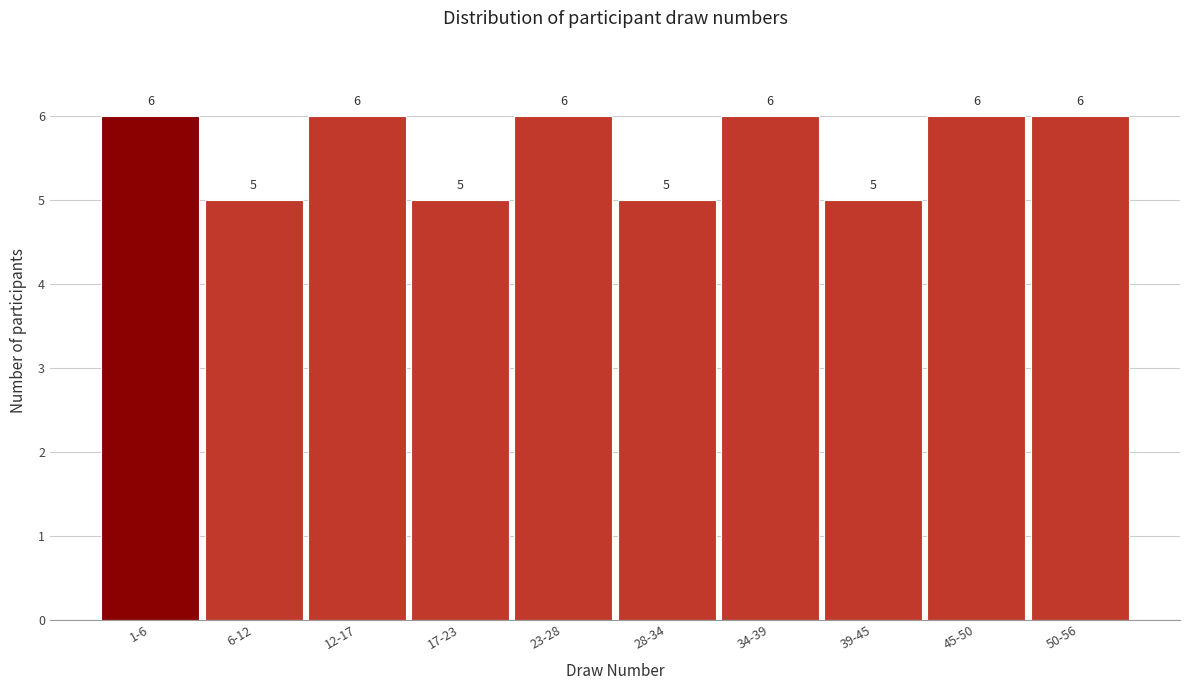

Reading left to right, list all the values displayed in this chart.

1-6=6	6-12=5	12-17=6	17-23=5	23-28=6	28-34=5	34-39=6	39-45=5	45-50=6	50-56=6